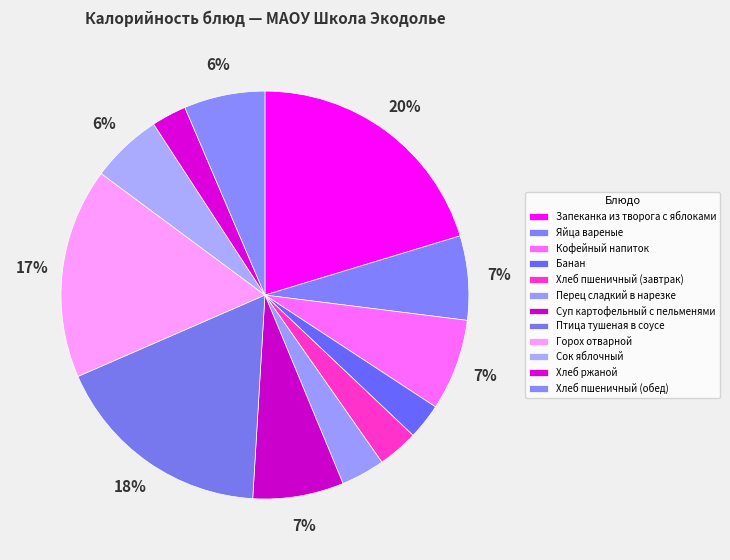

Which has a higher value, Запеканка из творога с яблоками or Горох отварной?

Запеканка из творога с яблоками